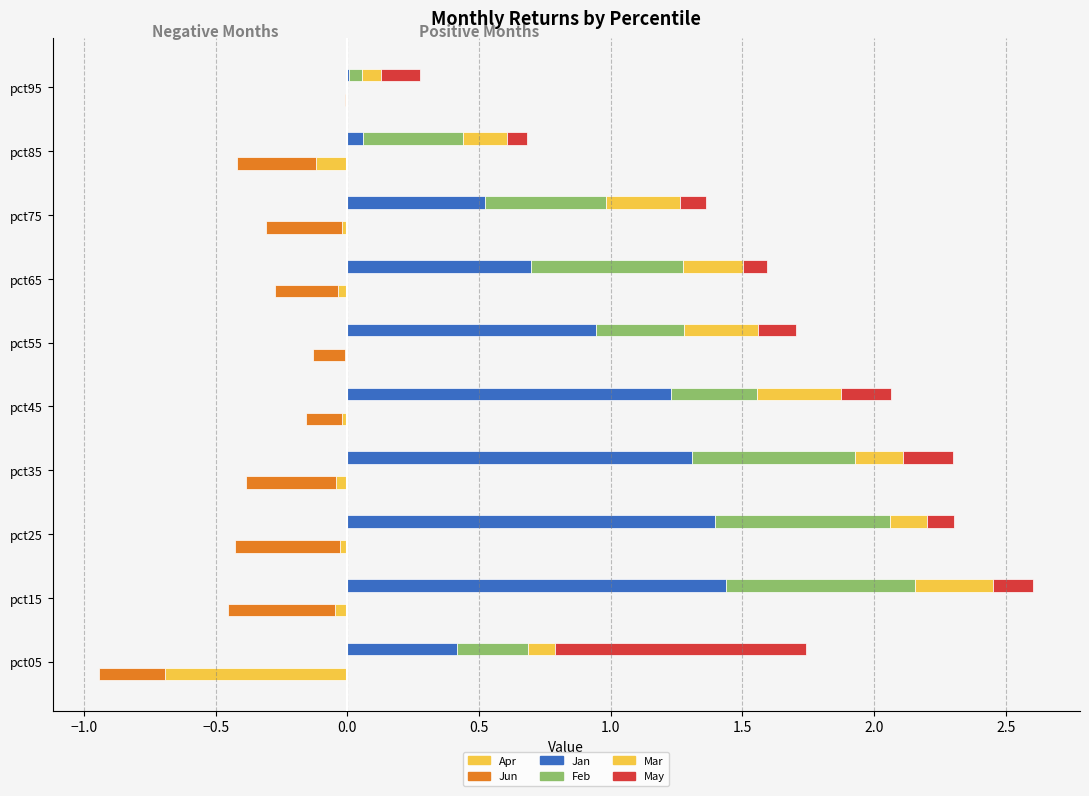

What are all the series names shown in the legend?

Apr, Jun, Jan, Feb, Mar, May